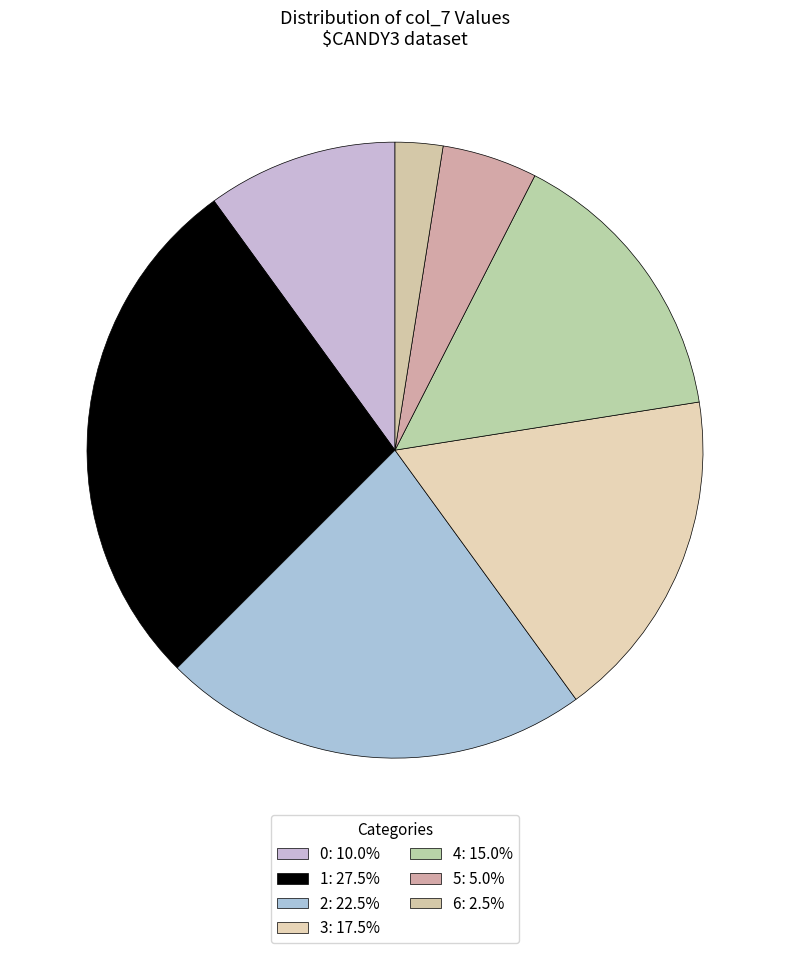

How many slices are in this pie chart?

7